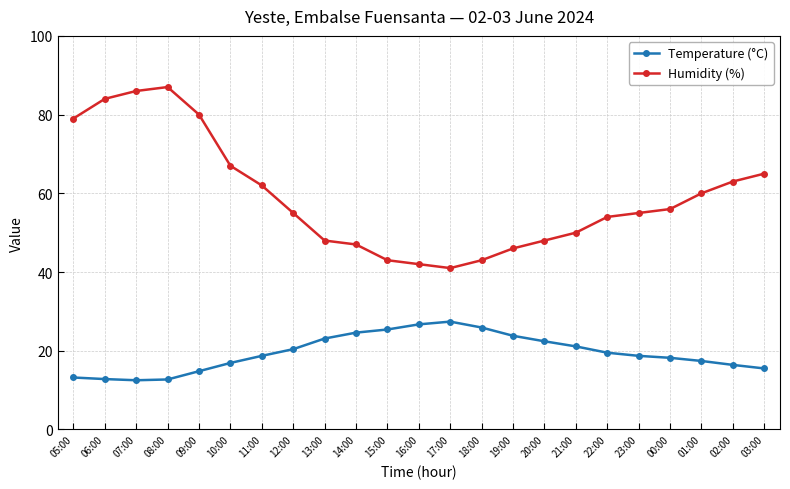

True or false: Temperature (°C) and Humidity (%) intersect in this chart.

False